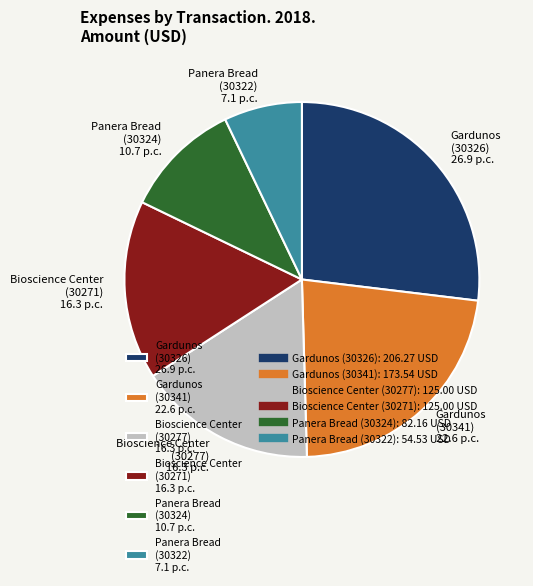

Approximately how many times larger is the value at Gardunos (30326) 26.9 p.c. compared to Panera Bread (30324) 10.7 p.c.?

2.5